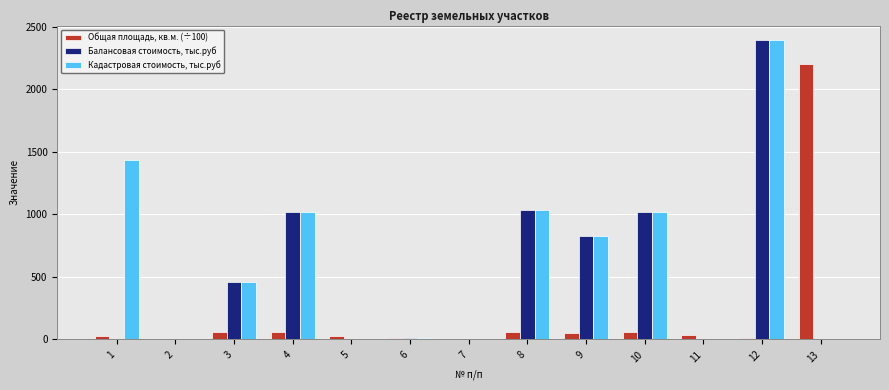

What is the maximum value shown in the chart?

2391.5